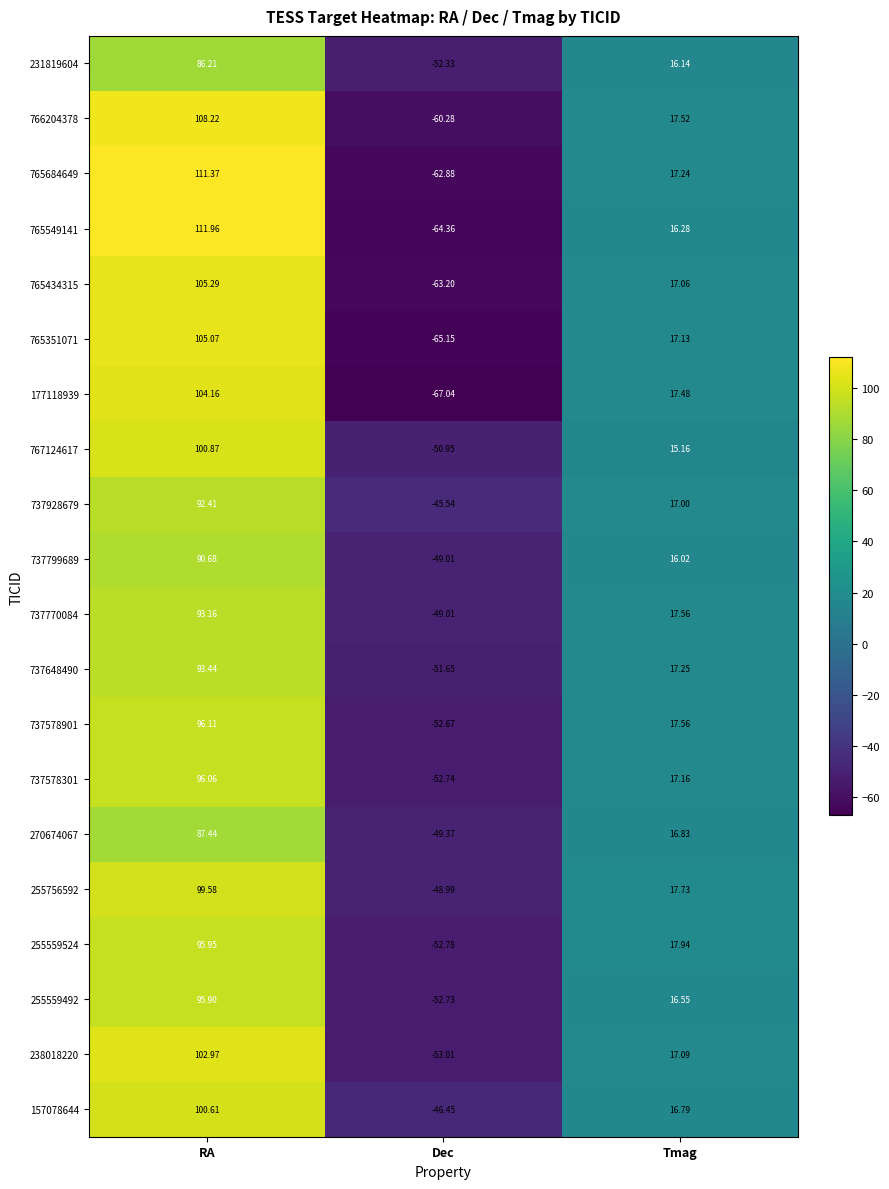

Is the value of 737578901 at RA greater than the value of 737770084 at Dec?

Yes